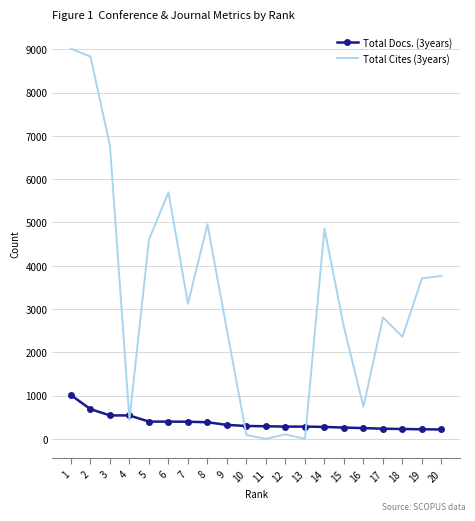

Which series changed the most between 2 and 20?

Total Cites (3years)